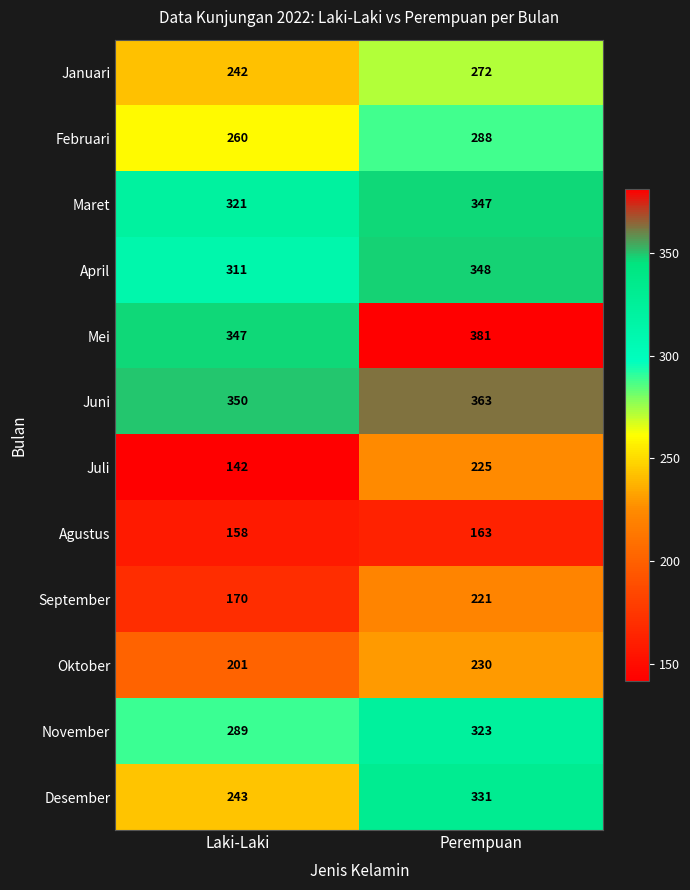

What is the average value of the September series?

196